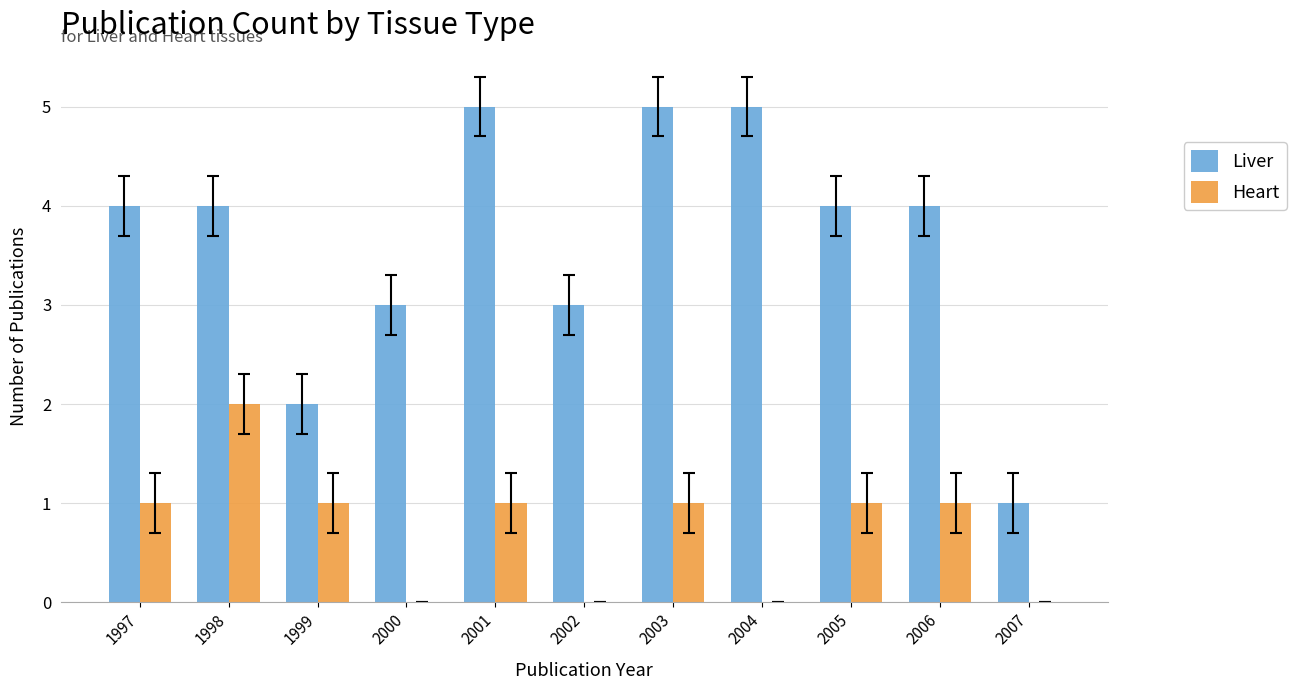

At which label does Heart reach its peak?

1998